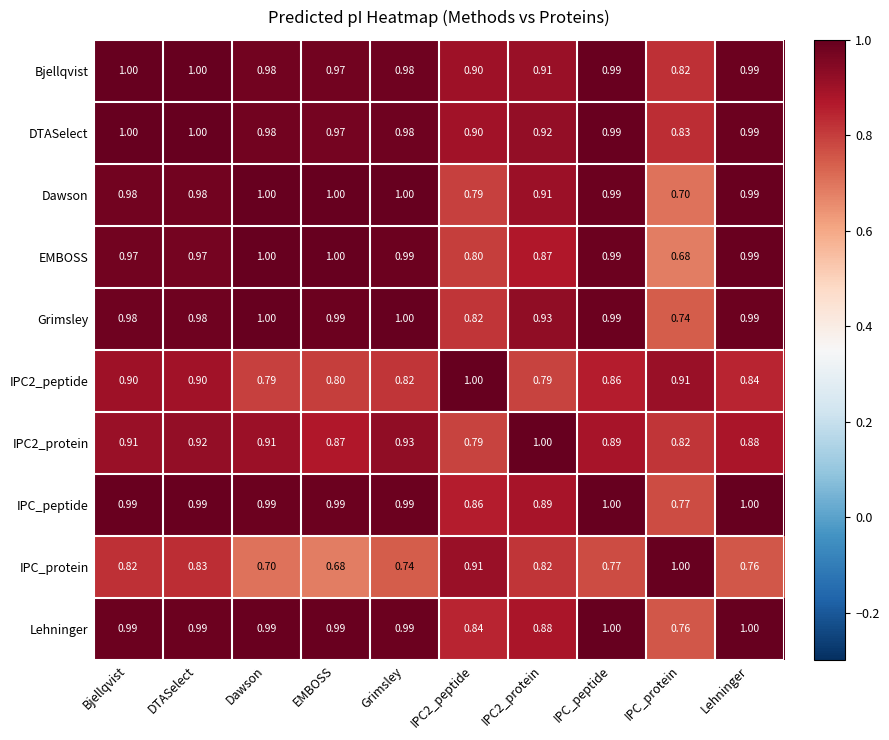

At which category is the sum across all series the highest?

DTASelect